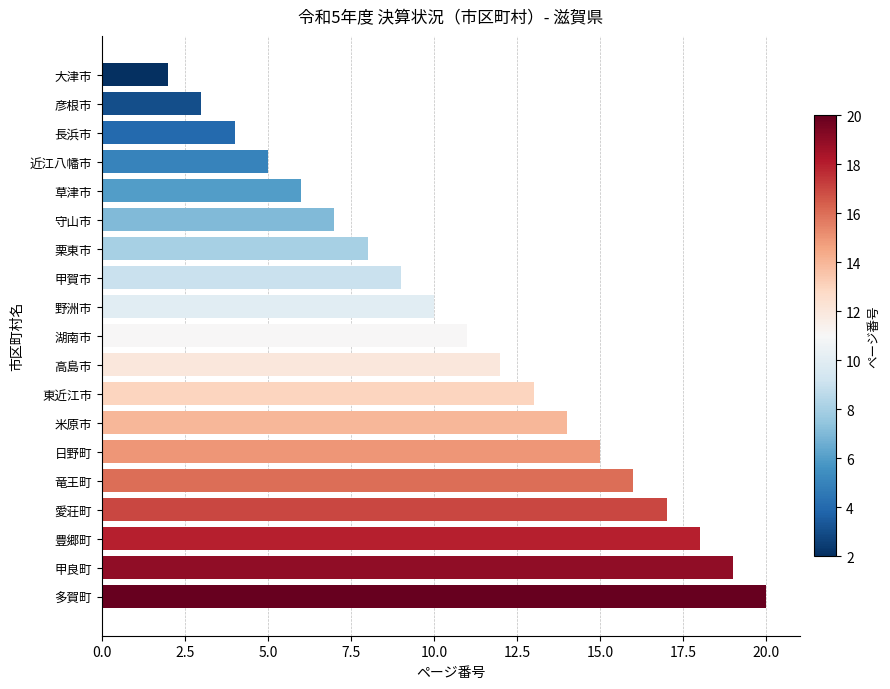

Is it true that the value at 守山市 is 7?

True